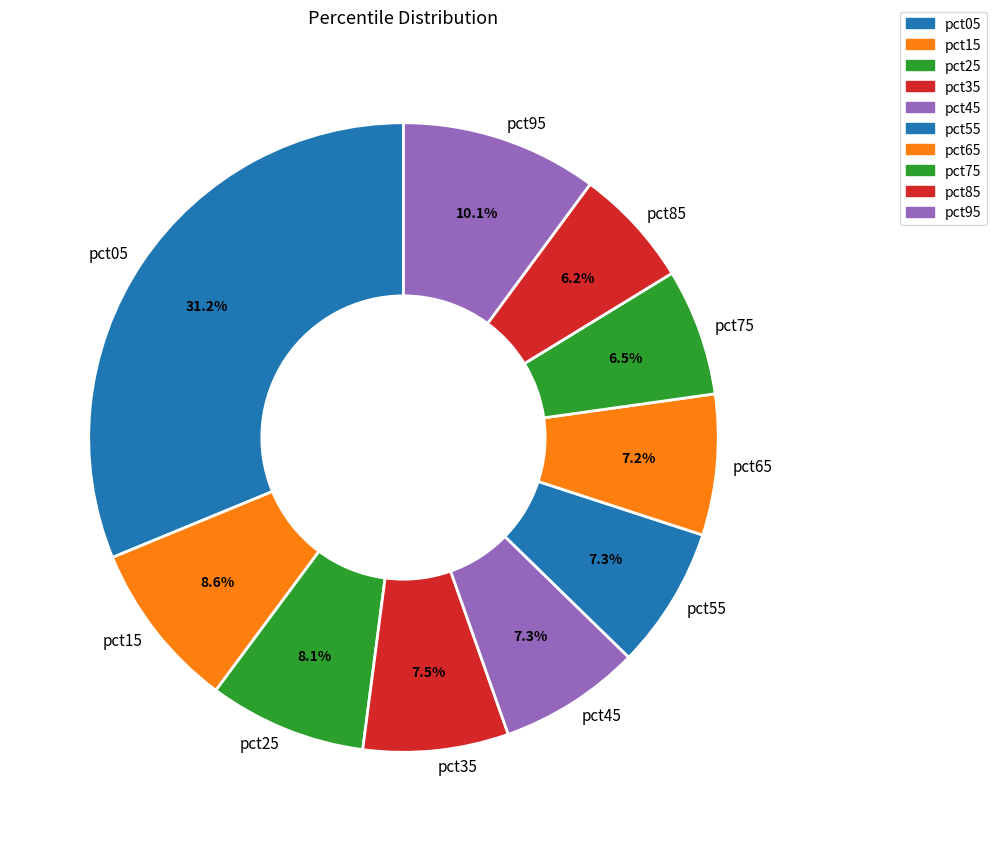

How many segments does this pie chart have?

10